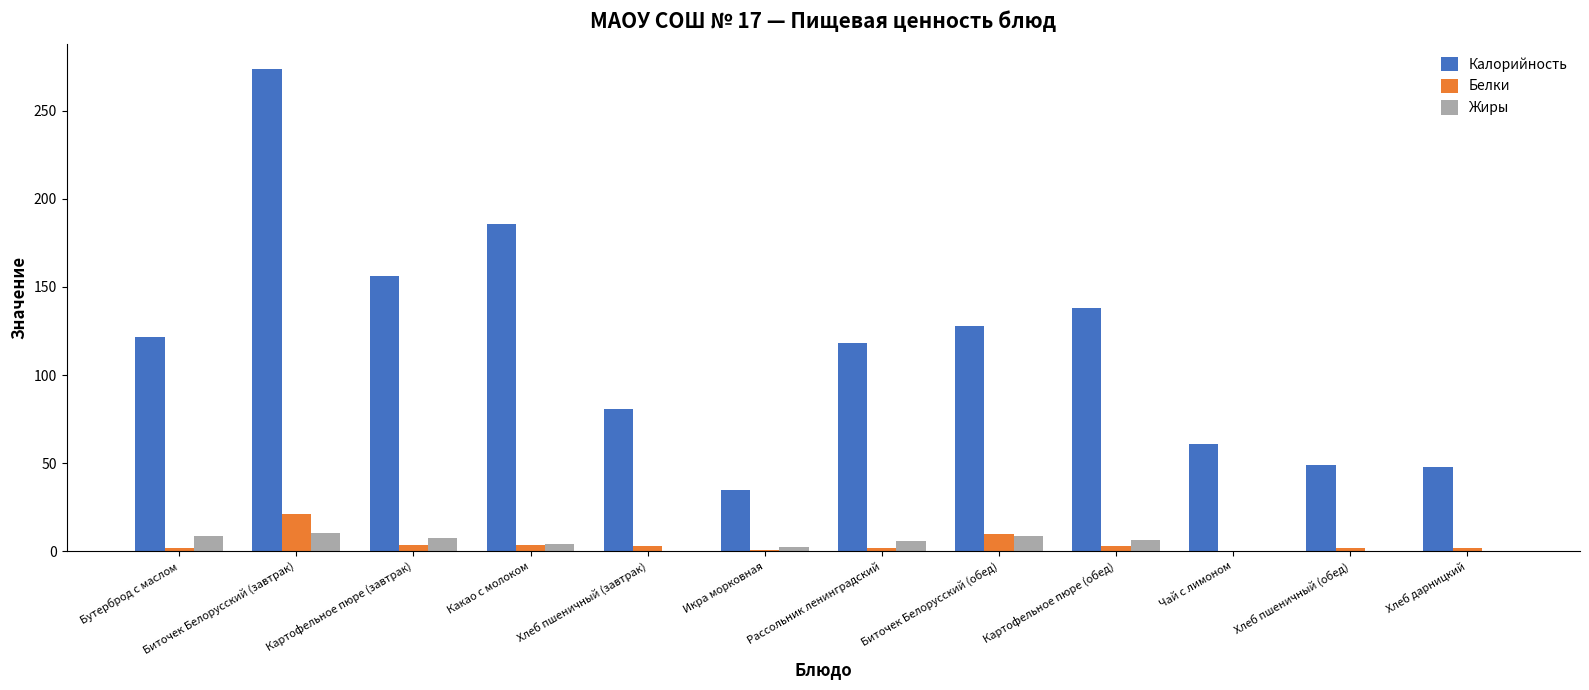

What is the maximum value for Калорийность?

274.0